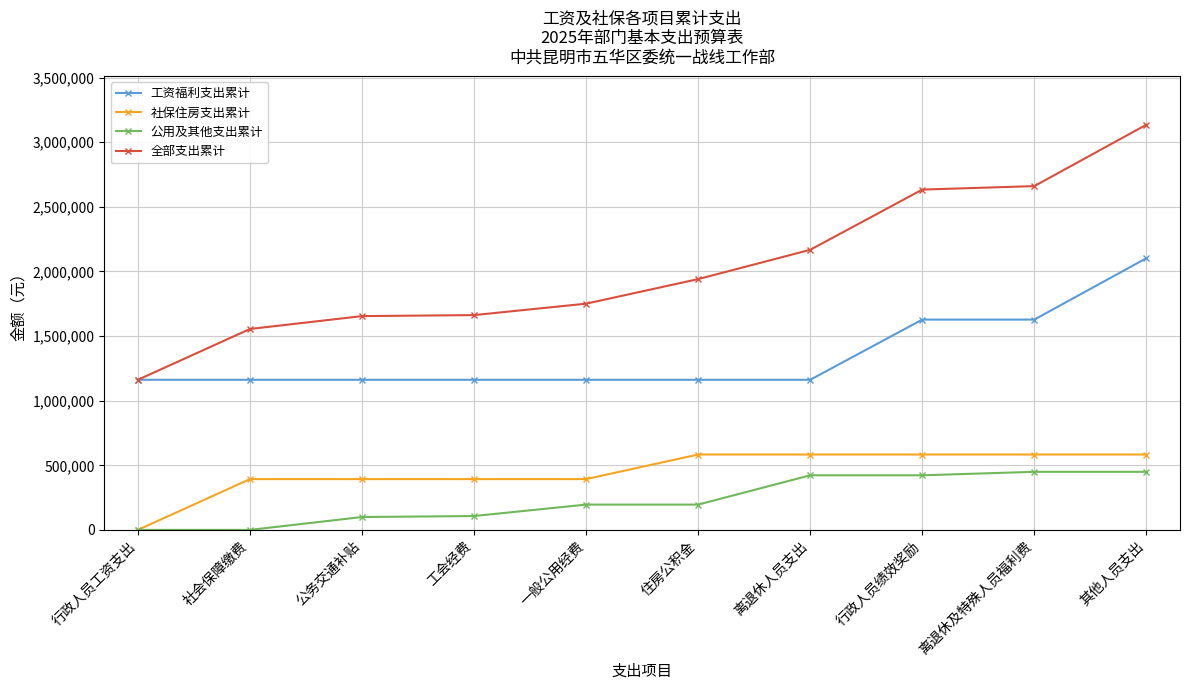

What are all the series names shown in the legend?

工资福利支出累计, 社保住房支出累计, 公用及其他支出累计, 全部支出累计